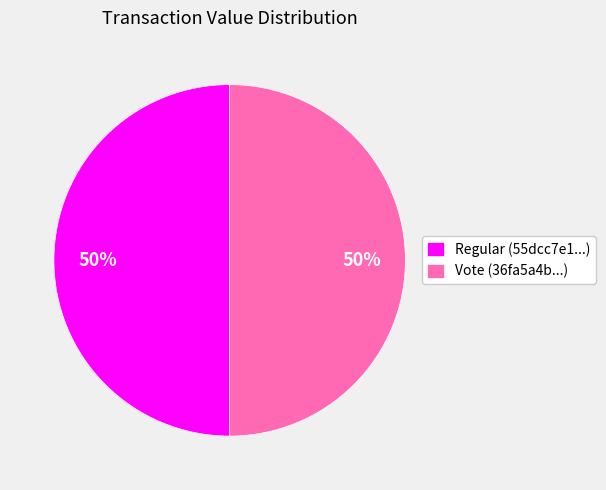

Do Regular (55dcc7e1...) and Vote (36fa5a4b...) together represent more than half of the pie?

Yes